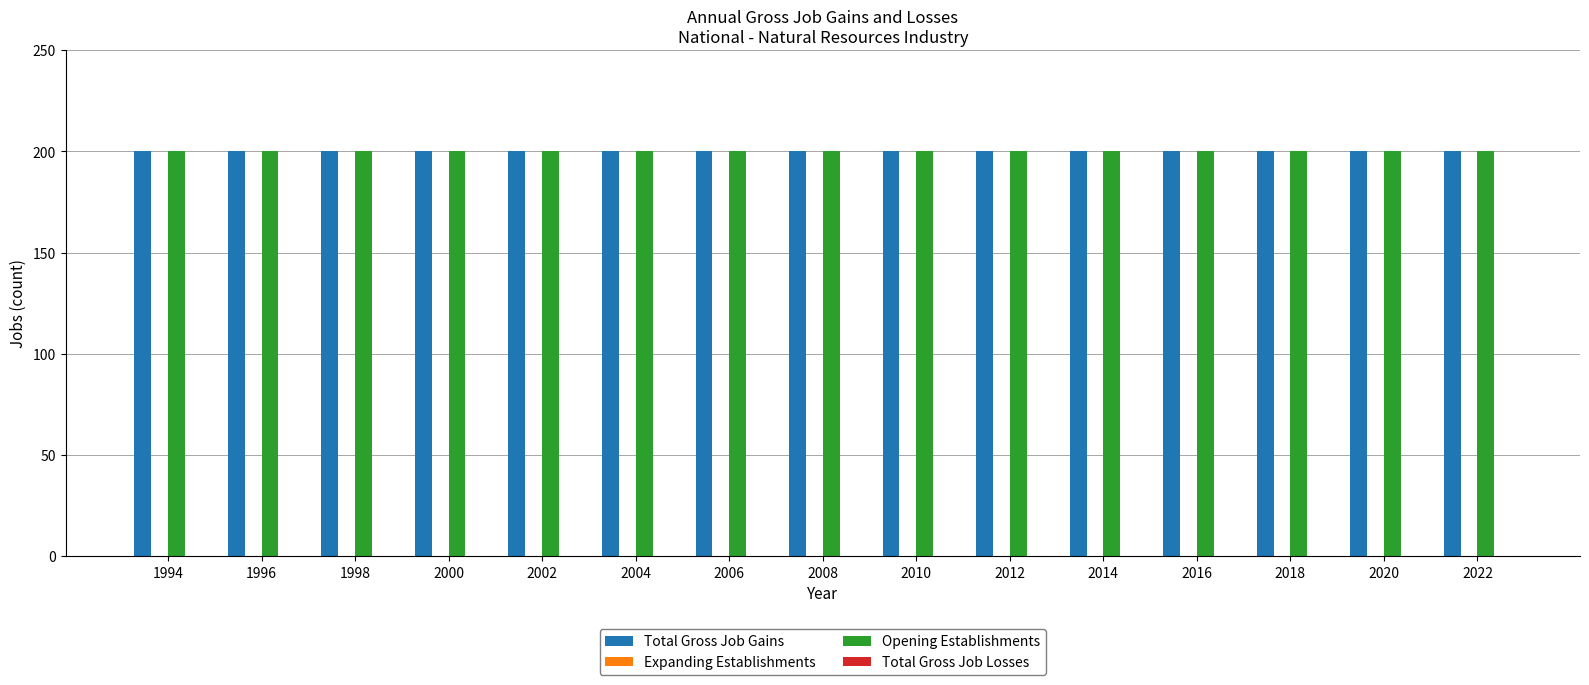

Which has a higher value, 2002 or 1998?

2002